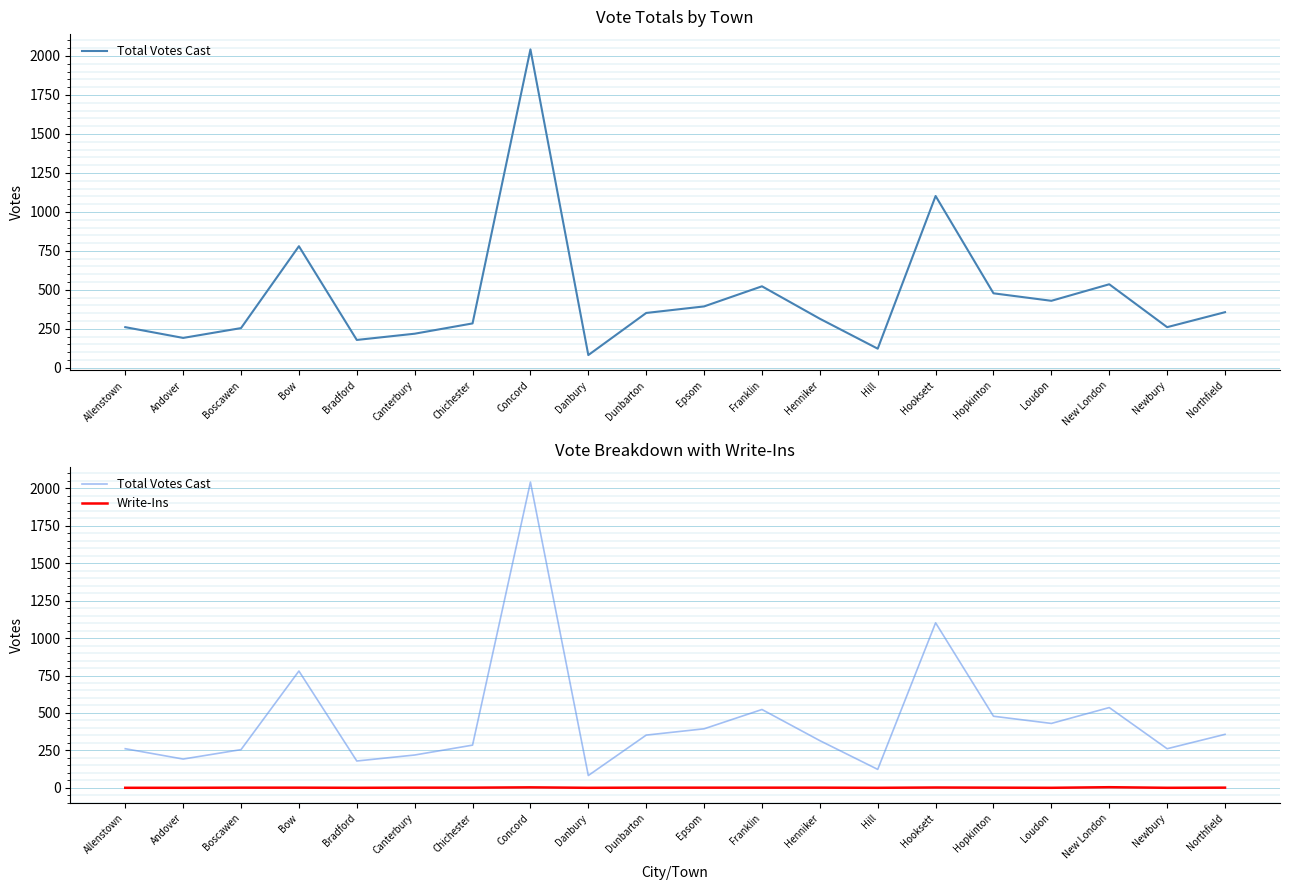

True or false: Write-Ins and Total Votes Cast cross at least once.

False